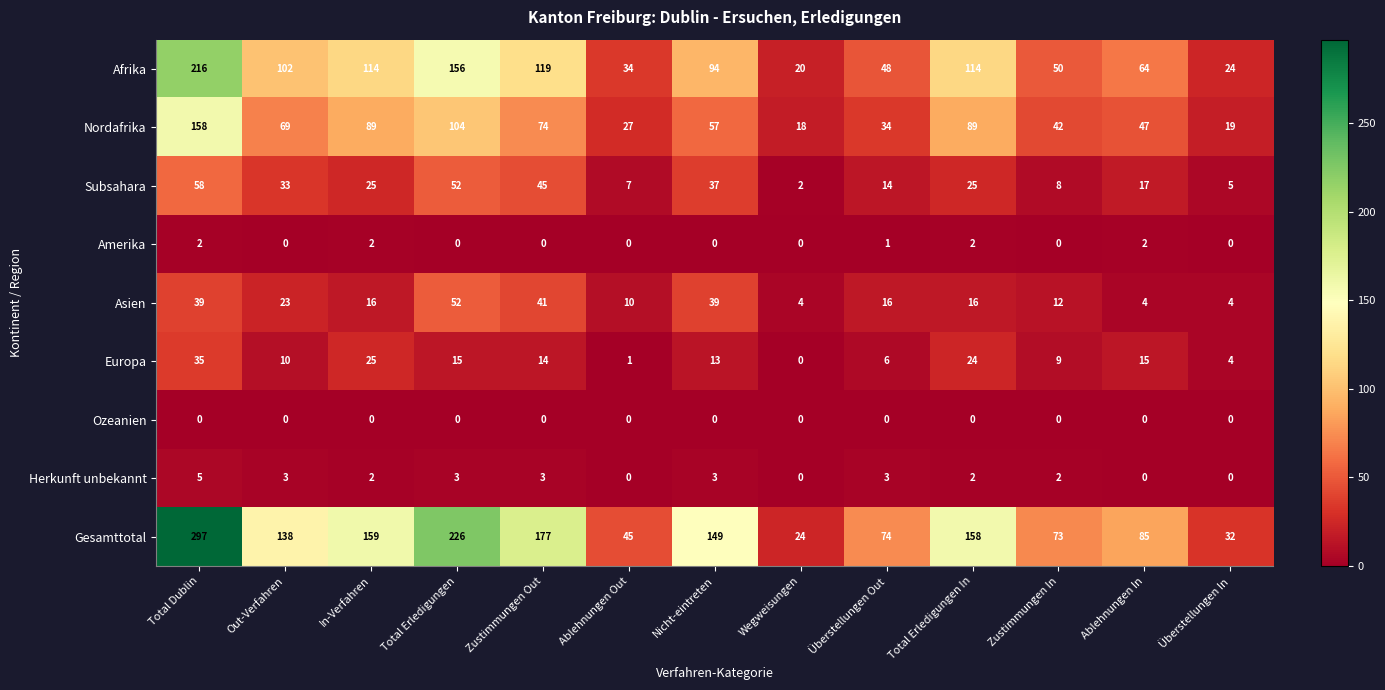

What is the average value of the Gesamttotal series?

126